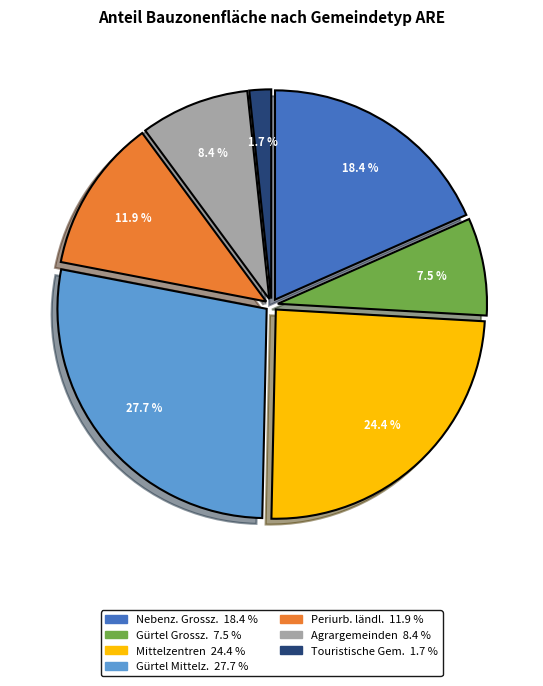

Is there a majority slice in this chart?

No